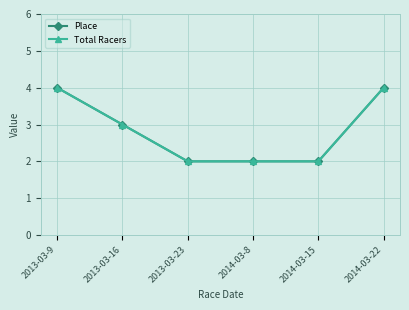

Is this an area chart (filled region under the line)?

No